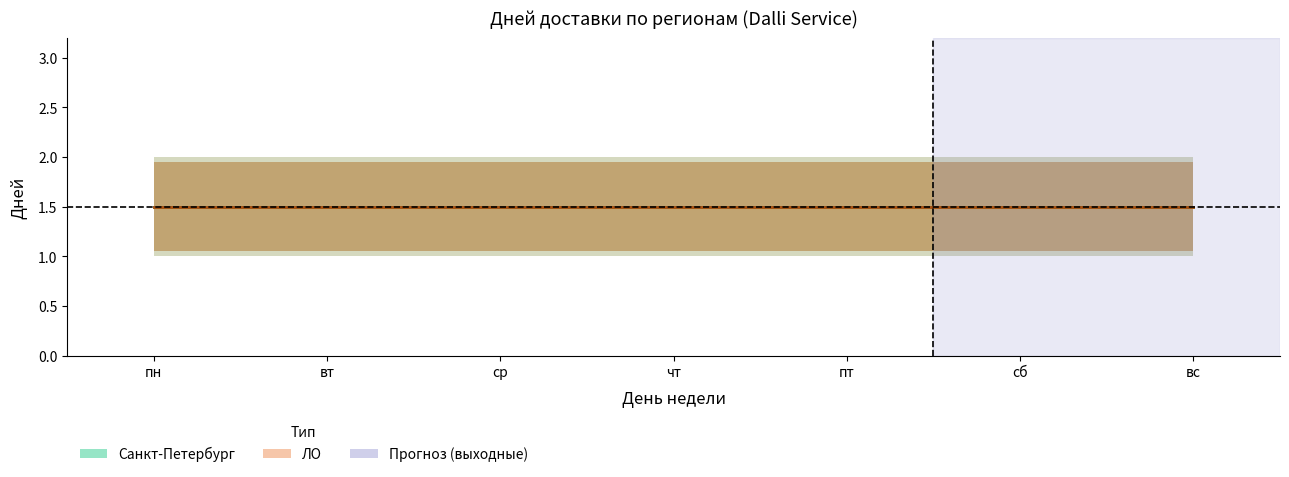

The value of Санкт-Петербург (1 день) at пн is 1. True or false?

True